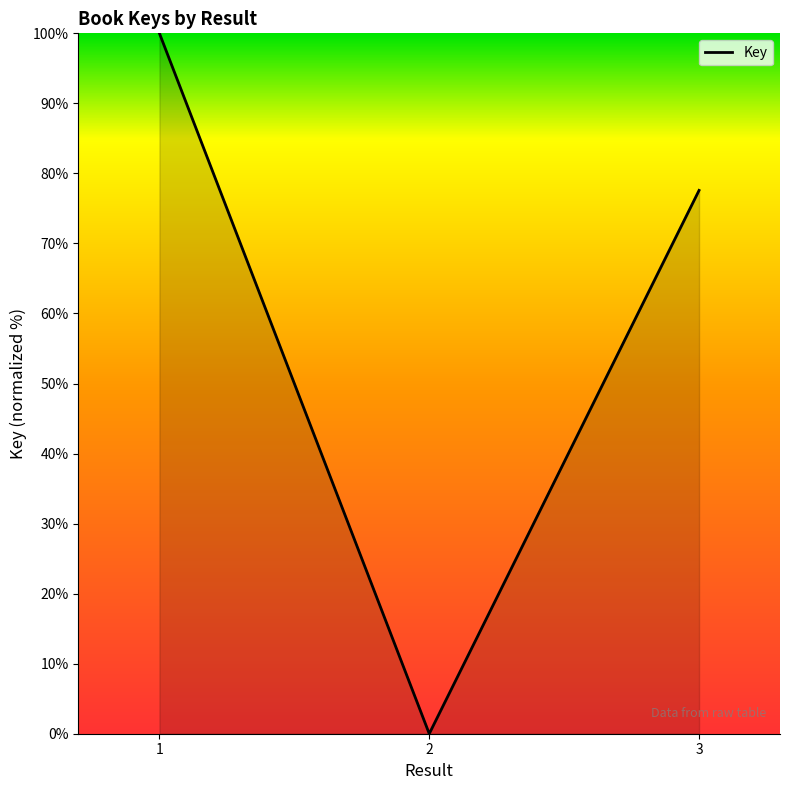

What is the average value?

59.2